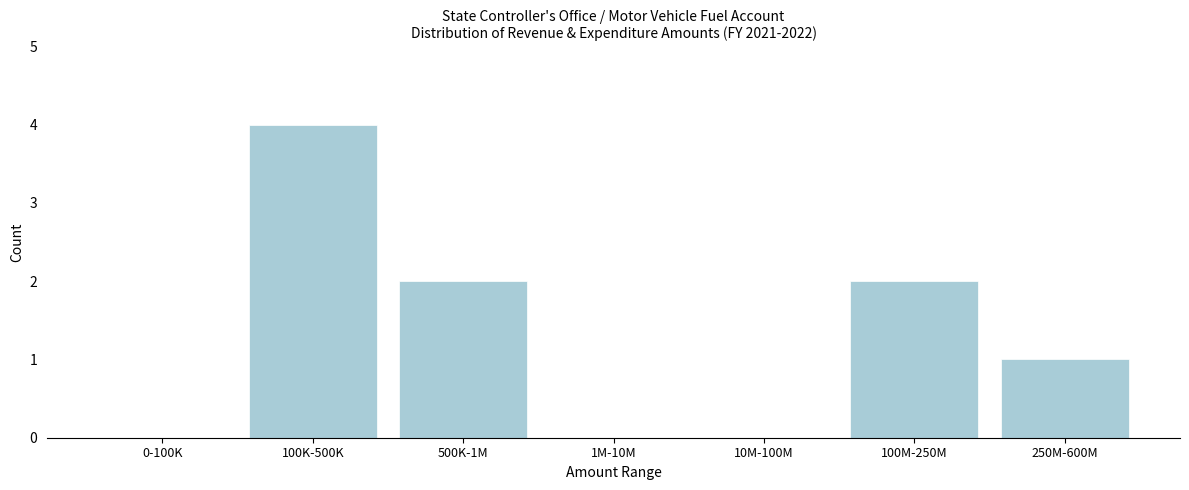

Reading right to left, extract all data points from this chart.

250M-600M=1	100M-250M=2	10M-100M=0	1M-10M=0	500K-1M=2	100K-500K=4	0-100K=0